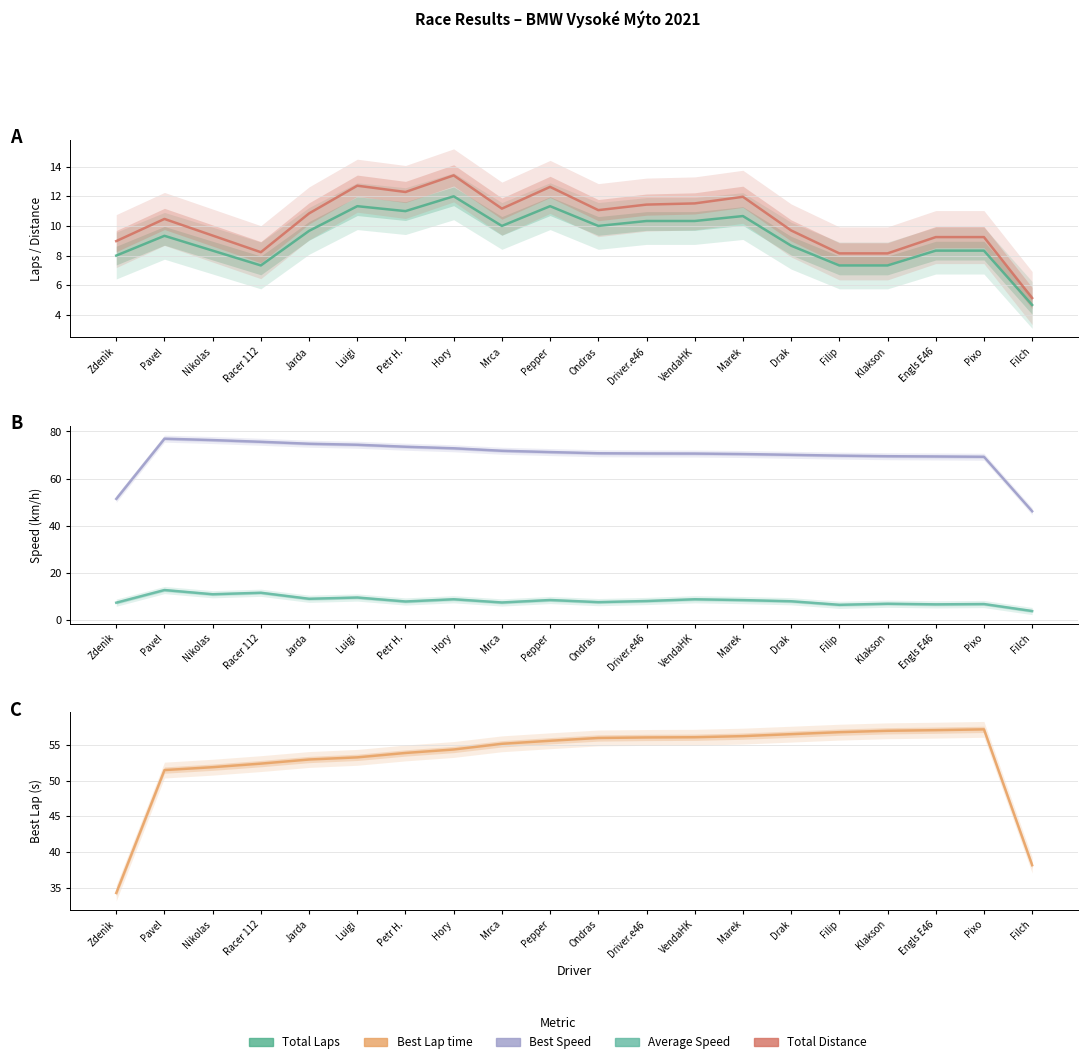

What is the lowest value of the Average Speed series?

3.8